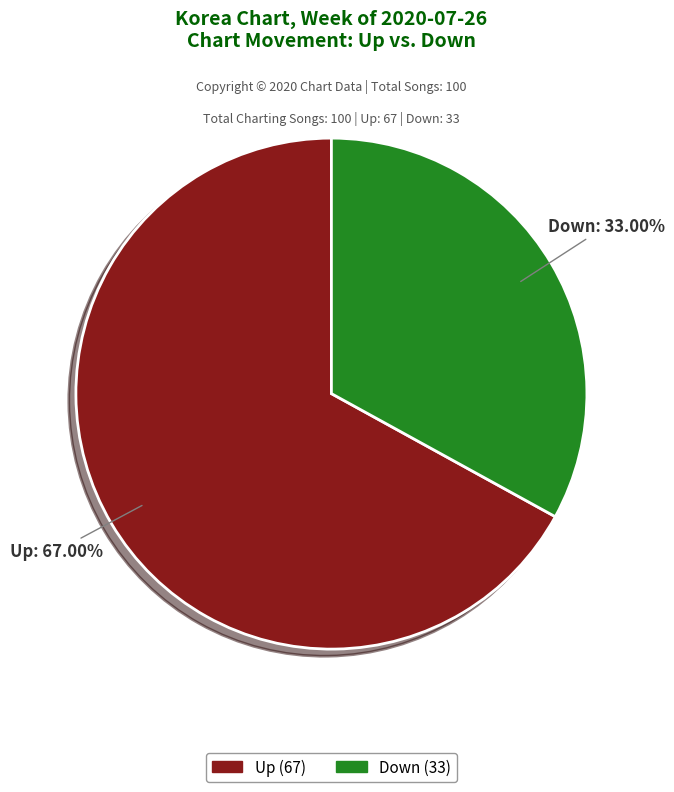

Which category accounts for the majority?

Up